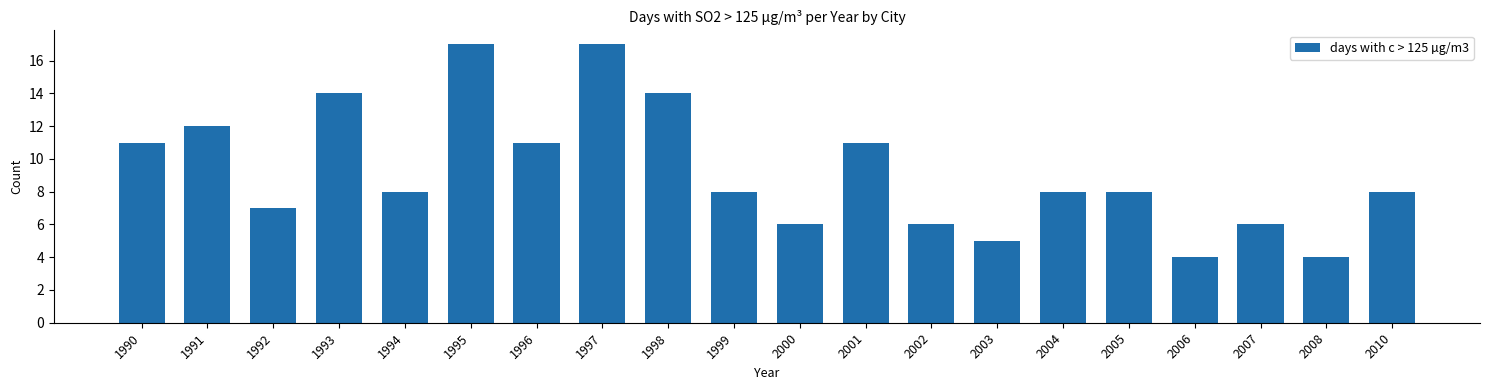

True or false: the data shows 14 at 1999.

False